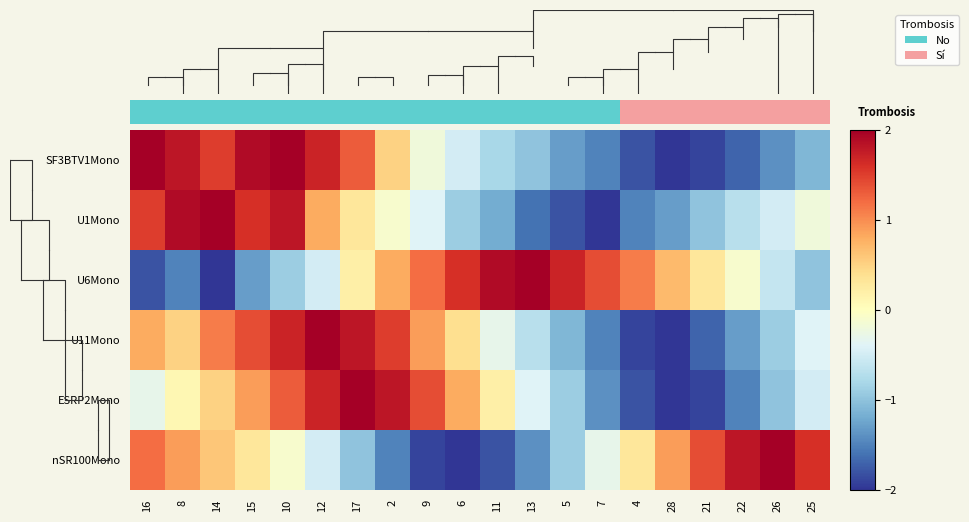

What is the maximum value shown in the chart?

2.1